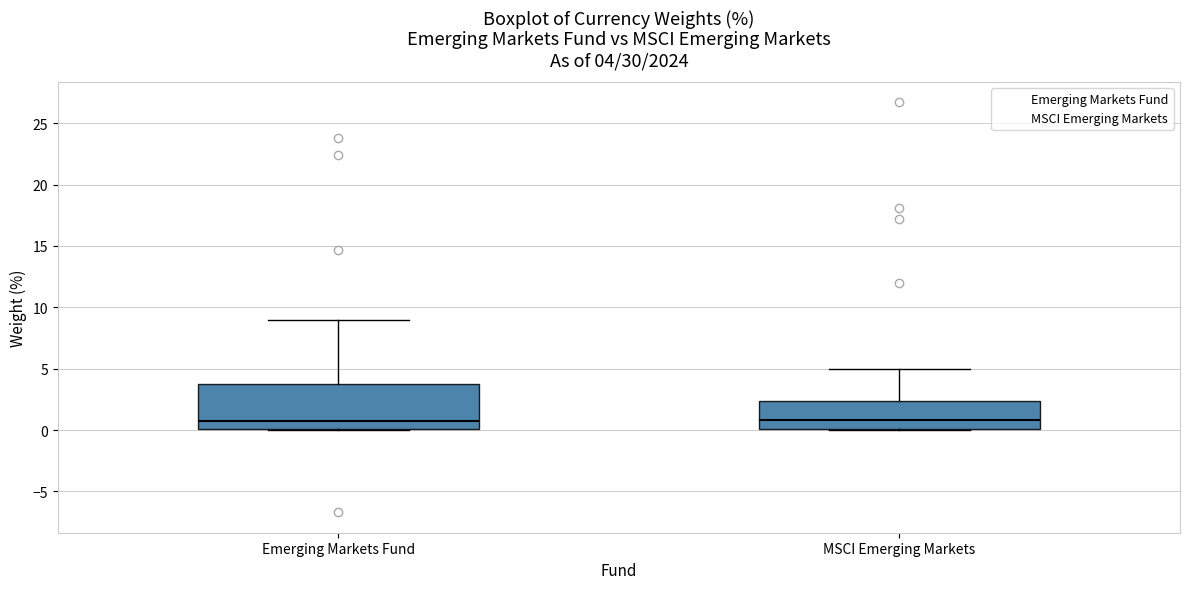

Comparing the boxes themselves (not the whiskers), which one is the tallest?

Emerging Markets Fund